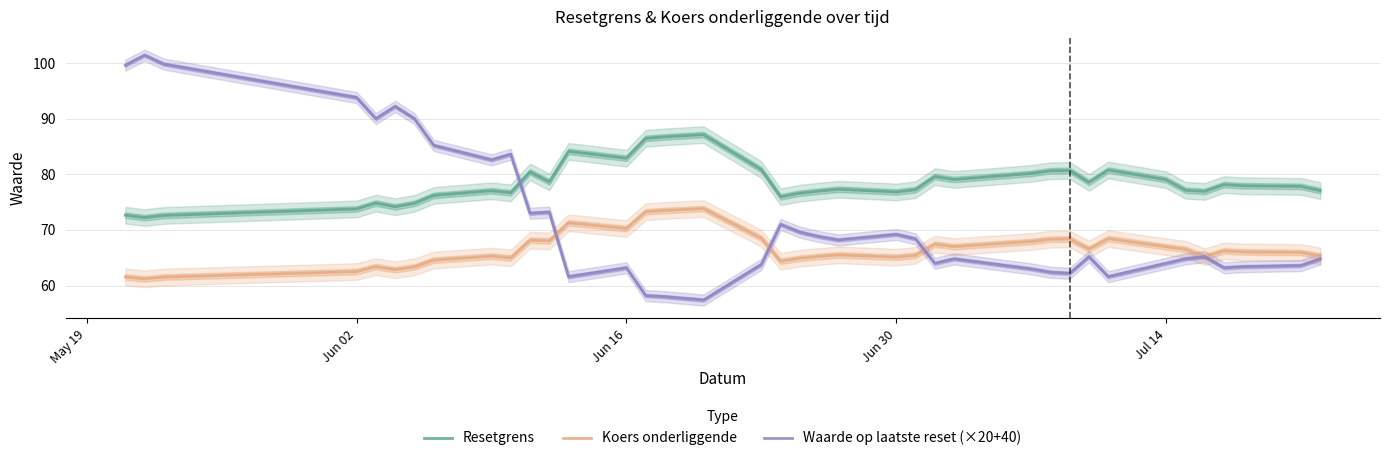

How many data points in Waarde op laatste reset (×20+40) are above 65?

20